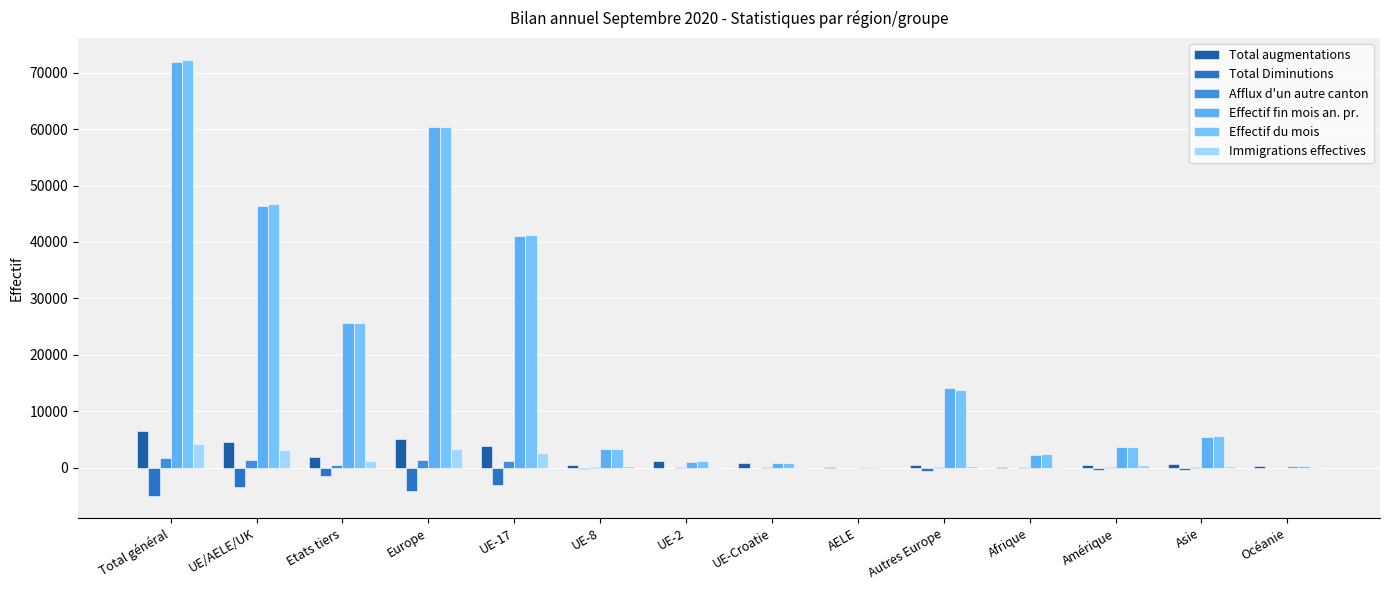

Which series has the largest range (max minus min)?

Effectif du mois